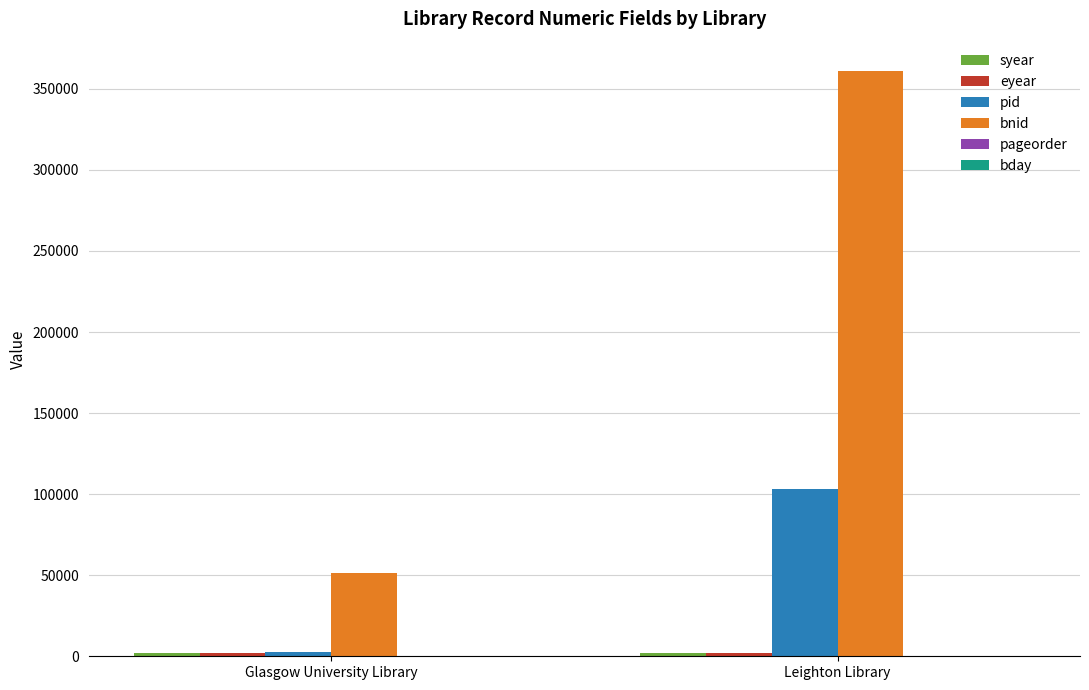

Which label corresponds to the largest value in the chart?

Leighton Library